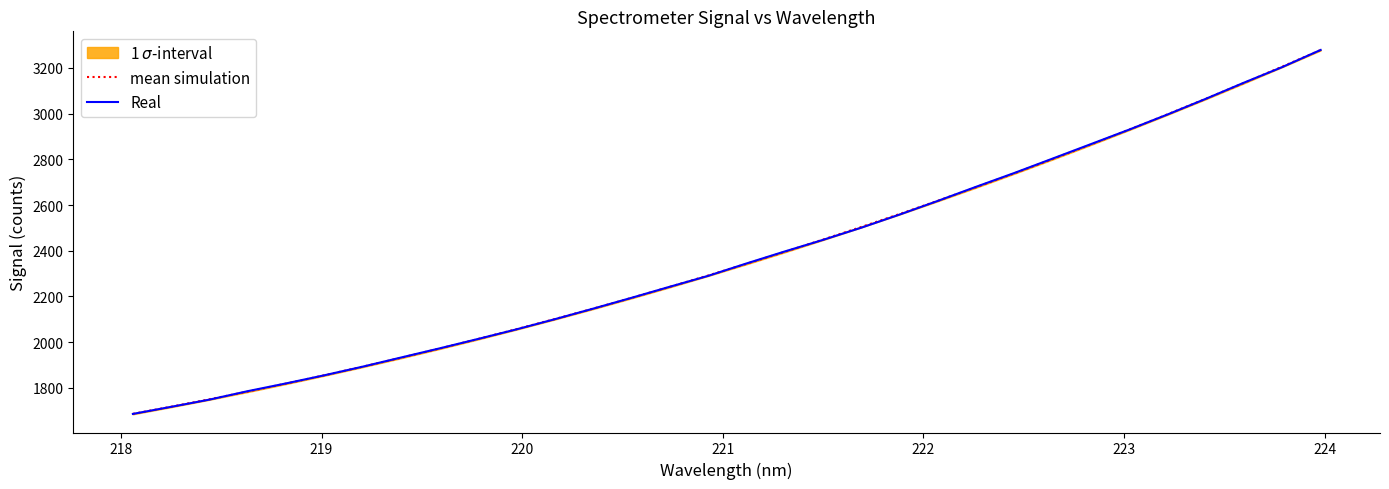

What is the highest value of the mean simulation series?

3278.3